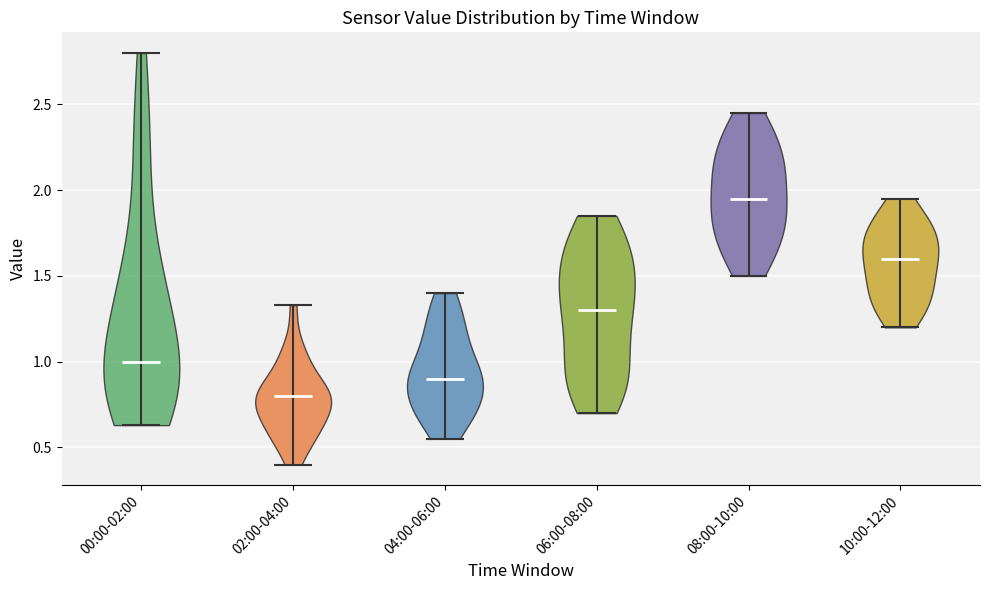

Reading left to right, read every violin against the y-axis: where its median line is, and the lowest and highest points it reaches. The values are not printed on the chart, so give them approximately, as read against the axis.

00:00-02:00: median line 1.00, lowest point 0.65, highest point 2.80
02:00-04:00: median line 0.80, lowest point 0.40, highest point 1.35
04:00-06:00: median line 0.90, lowest point 0.55, highest point 1.40
06:00-08:00: median line 1.30, lowest point 0.70, highest point 1.85
08:00-10:00: median line 1.95, lowest point 1.50, highest point 2.45
10:00-12:00: median line 1.60, lowest point 1.20, highest point 1.95